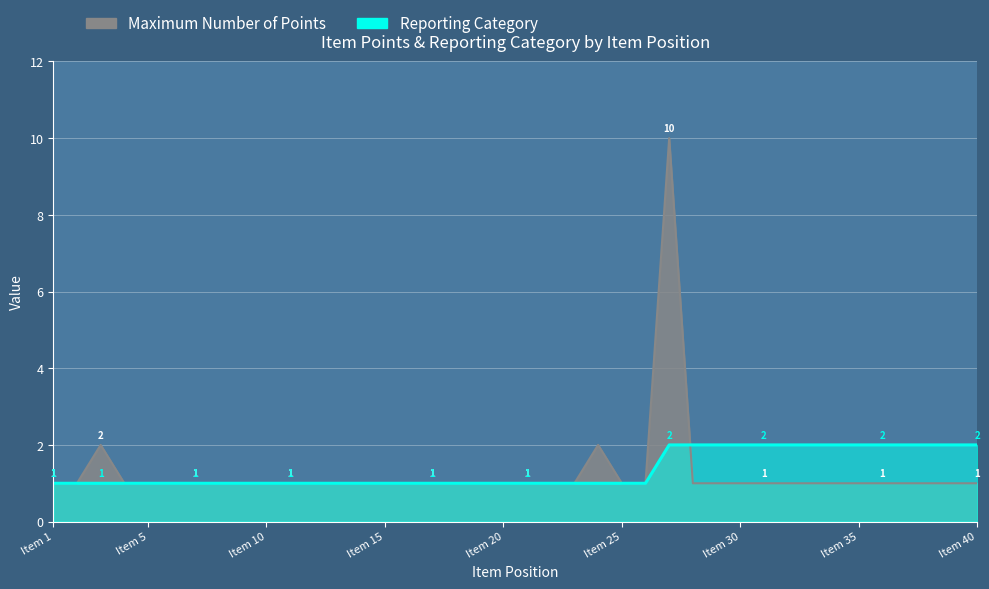

What is the highest value of the Reporting Category series?

2